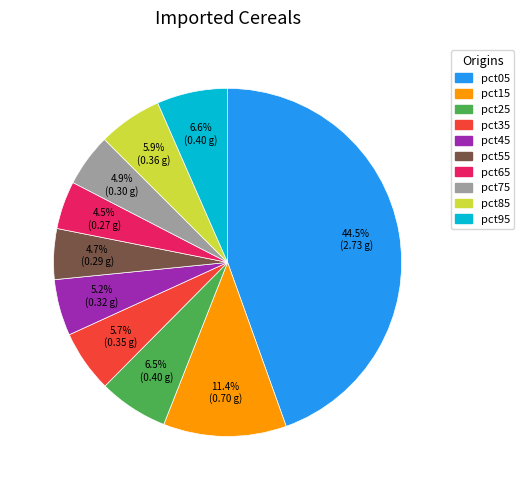

Combined, do pct15 and pct85 account for over 50%?

No